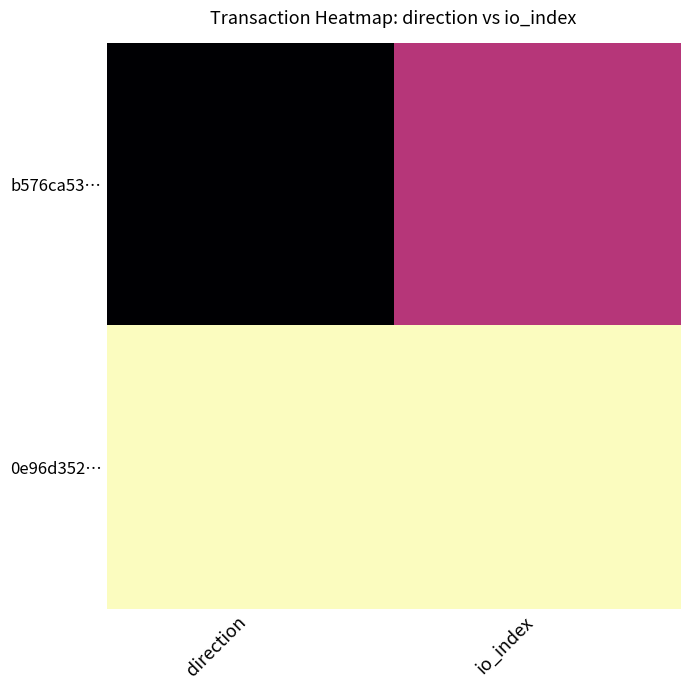

At how many categories does at least one series exceed 0?

2